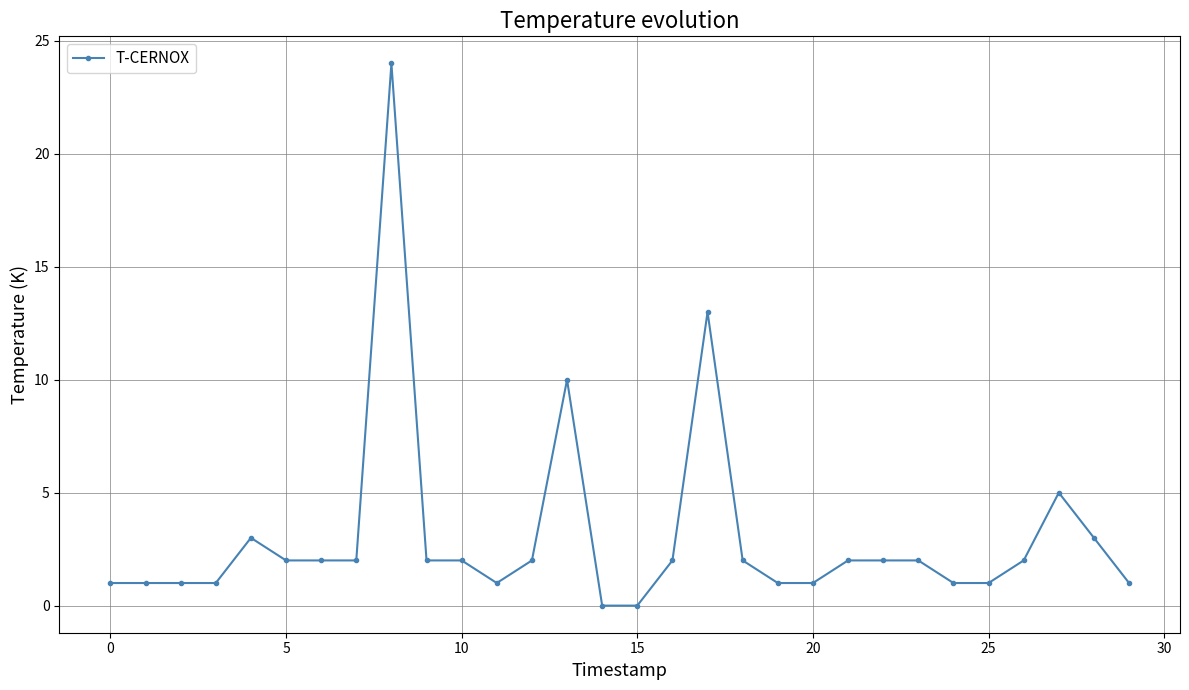

Reading right to left, what are all the values shown in this chart?

1	3	5	2	1	1	2	2	2	1	1	2	13	2	0	0	10	2	1	2	2	24	2	2	2	3	1	1	1	1